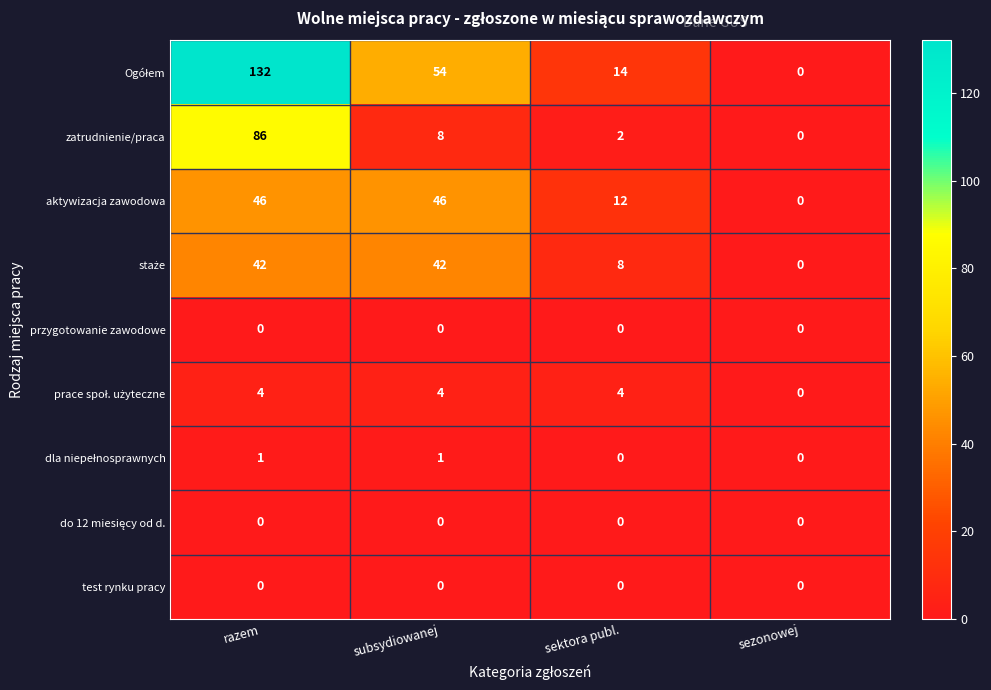

What is the difference between the highest and lowest values at sektora publ.?

14